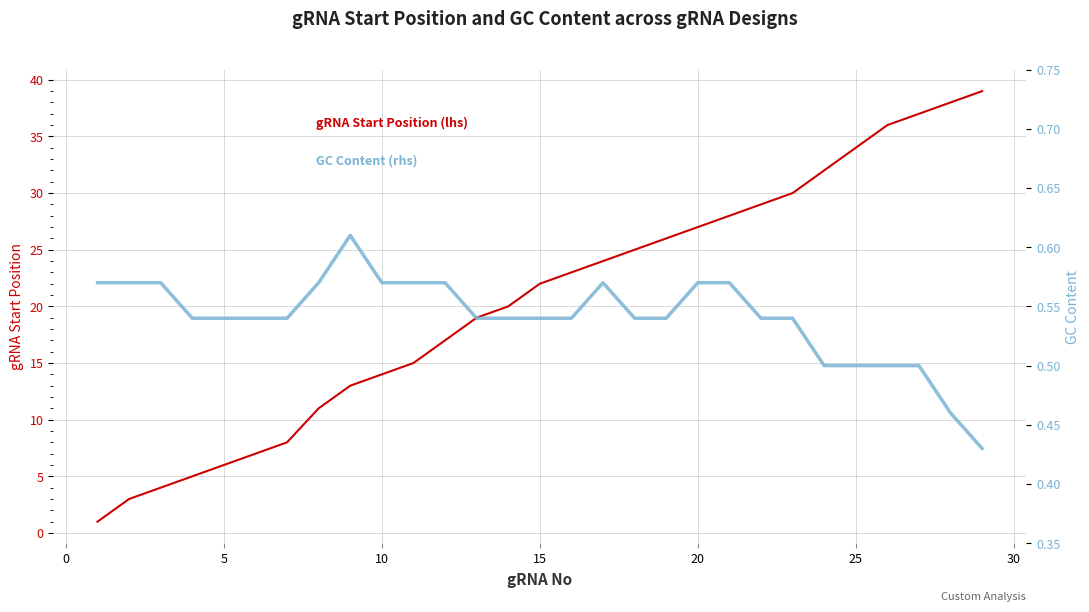

Count the number of data series in this chart.

2